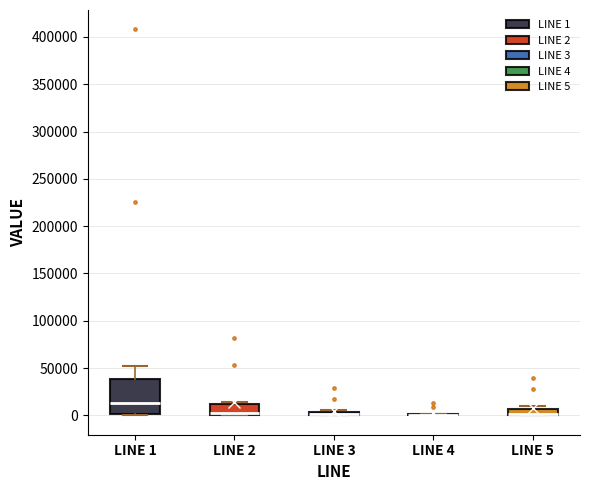

Where does the median line of the box for LINE 2 sit on the y-axis? The values are not printed on the chart, so give them approximately, as read against the axis.

5000